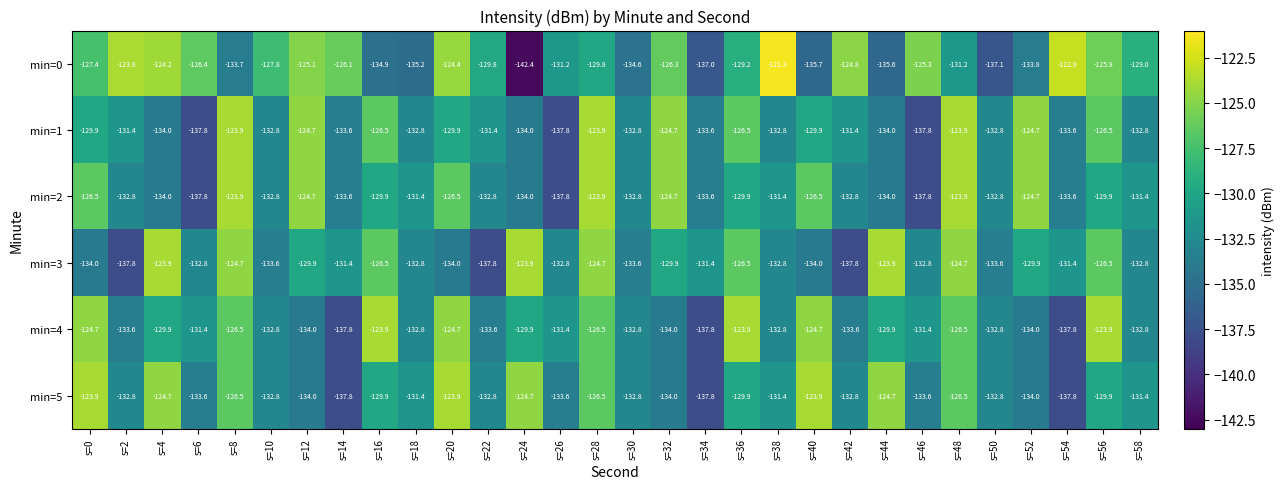

What is the difference between the highest and lowest values at s=24?

18.5